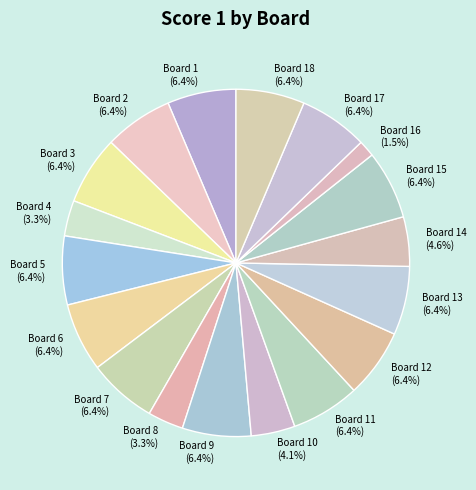

Which category has the smallest portion of the pie?

Board 16 (1.5%)